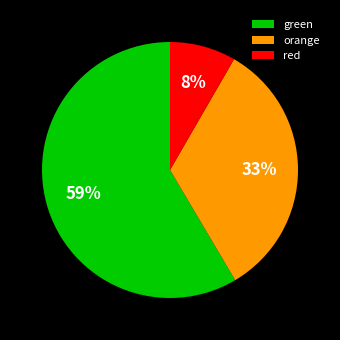

True or false: orange accounts for 33% of the total.

True